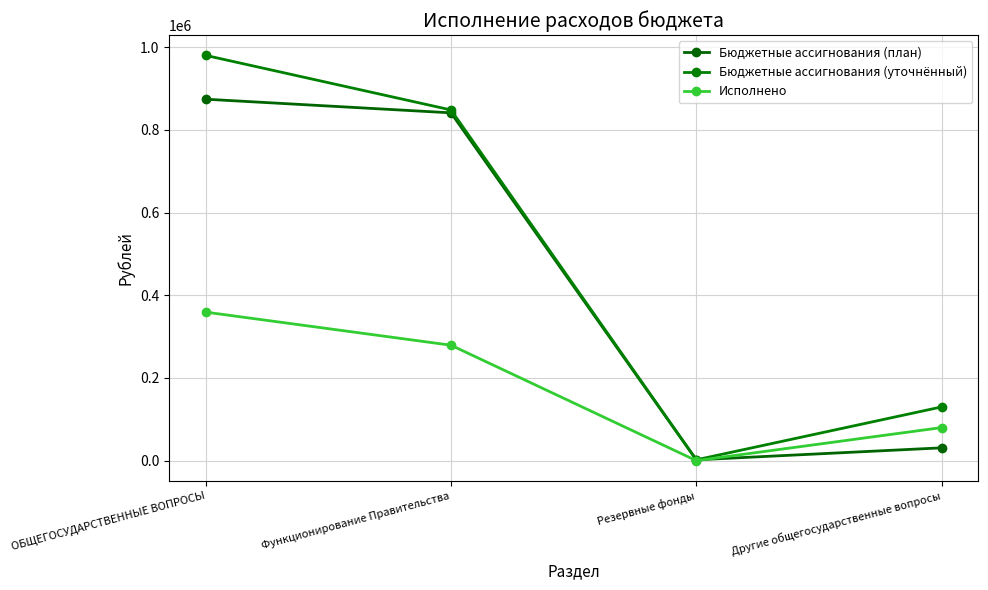

Which series has the widest spread of values?

Бюджетные ассигнования (уточнённый)